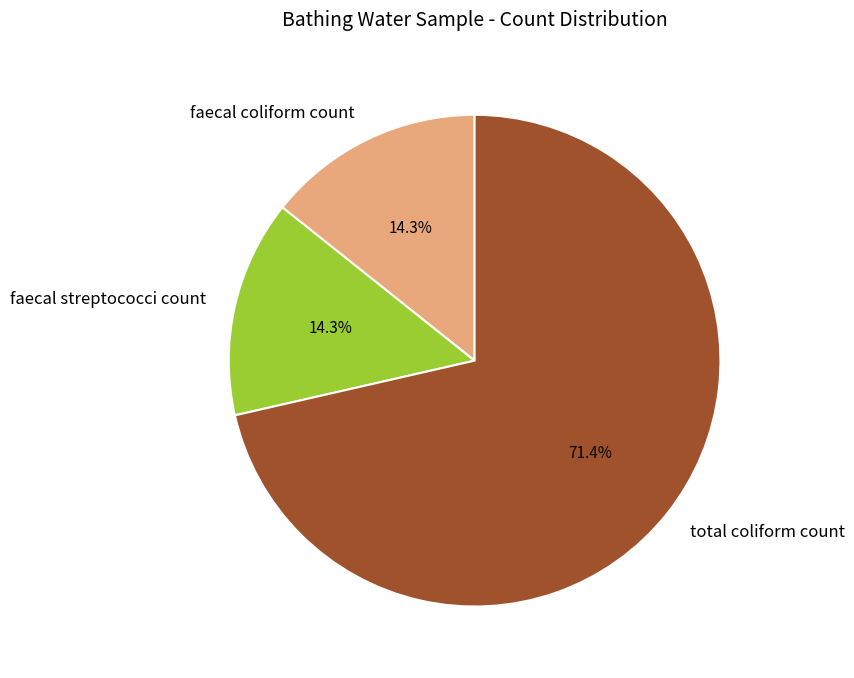

Do faecal coliform count and faecal streptococci count together represent more than half of the pie?

No